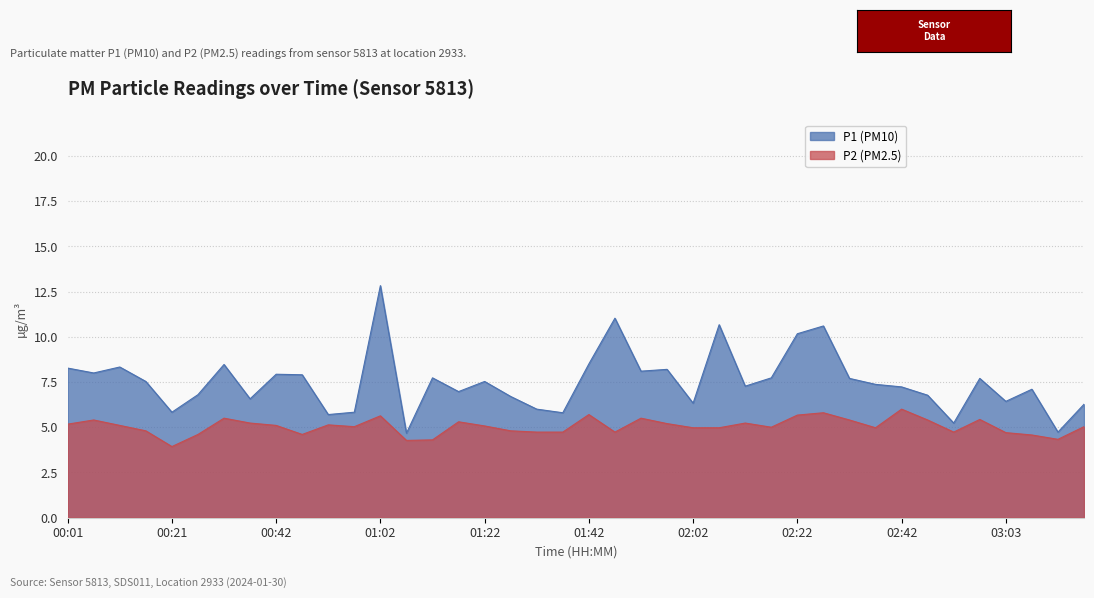

Reading left to right, what are all the values shown in this chart?

P1: 00:01=8.3	00:06=8.0	00:11=8.3	00:16=7.5	00:21=5.8	00:26=6.8	00:31=8.5	00:37=6.6	00:42=7.9	00:47=7.9	00:52=5.7	00:57=5.8	01:02=12.8	01:07=4.7	01:12=7.7	01:17=7.0	01:22=7.5	01:27=6.7	01:32=6.0	01:37=5.8	01:42=8.5	01:47=11.0	01:52=8.1	01:57=8.2	02:02=6.3	02:07=10.7	02:12=7.3	02:17=7.7	02:22=10.2	02:27=10.6	02:32=7.7	02:37=7.4	02:42=7.2	02:48=6.8	02:53=5.2	02:58=7.7	03:03=6.4	03:08=7.1	03:13=4.7	03:18=6.3
P2: 00:01=5.2	00:06=5.4	00:11=5.1	00:16=4.8	00:21=3.9	00:26=4.6	00:31=5.5	00:37=5.2	00:42=5.1	00:47=4.6	00:52=5.1	00:57=5.0	01:02=5.6	01:07=4.3	01:12=4.3	01:17=5.3	01:22=5.1	01:27=4.8	01:32=4.7	01:37=4.7	01:42=5.7	01:47=4.7	01:52=5.5	01:57=5.2	02:02=5.0	02:07=5.0	02:12=5.2	02:17=5.0	02:22=5.7	02:27=5.8	02:32=5.4	02:37=5.0	02:42=6.0	02:48=5.4	02:53=4.7	02:58=5.4	03:03=4.7	03:08=4.6	03:13=4.3	03:18=5.0